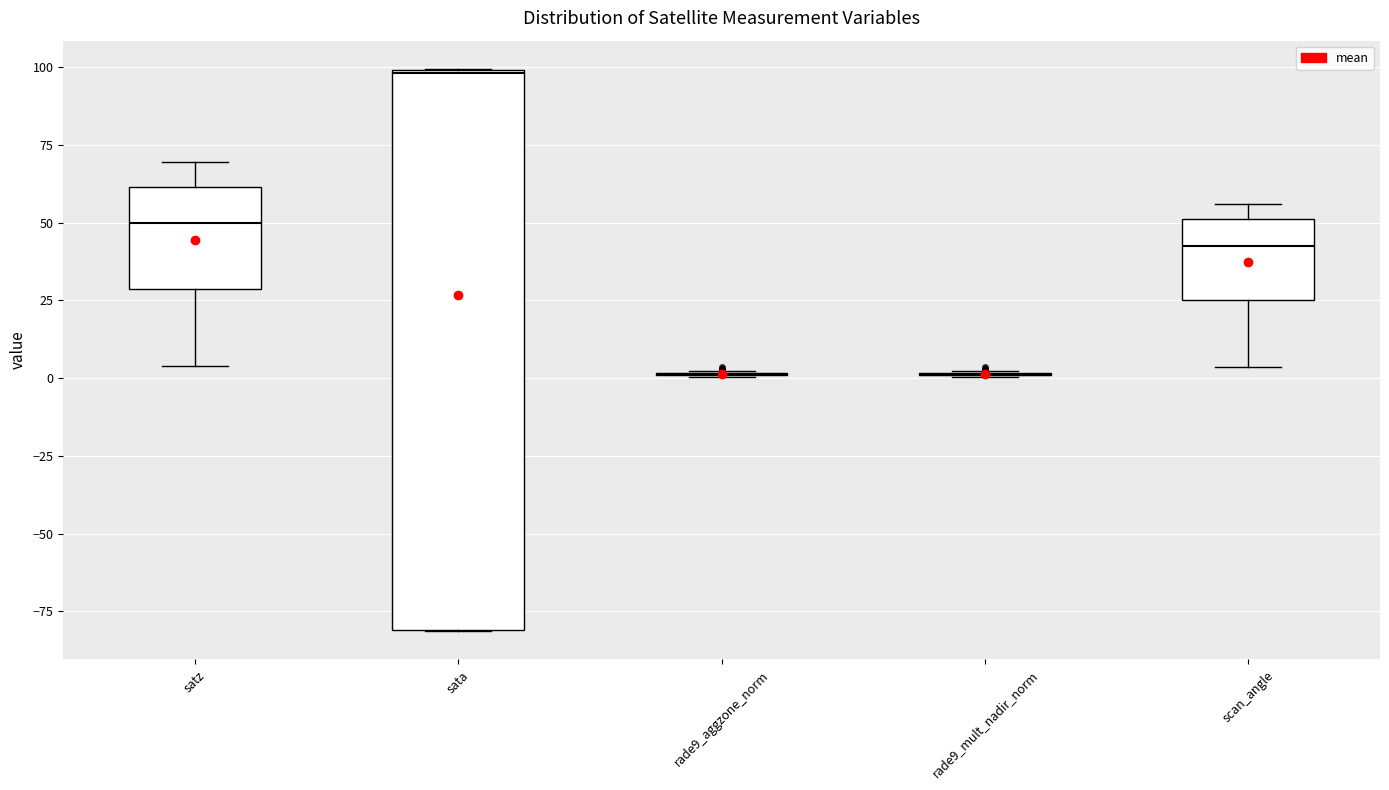

Reading left to right, read every box against the y-axis: the position of its median line, the range the box covers, and the ends of its whiskers. The values are not printed on the chart, so give them approximately, as read against the axis.

satz: median 50, box 30 to 60, whiskers 5 to 70
sata: median 100, box -80 to 100, whiskers -80 to 100
rade9_aggzone_norm: box collapsed to a line at 0, whiskers 0 to 0
rade9_mult_nadir_norm: box collapsed to a line at 0, whiskers 0 to 0
scan_angle: median 45, box 25 to 50, whiskers 5 to 55